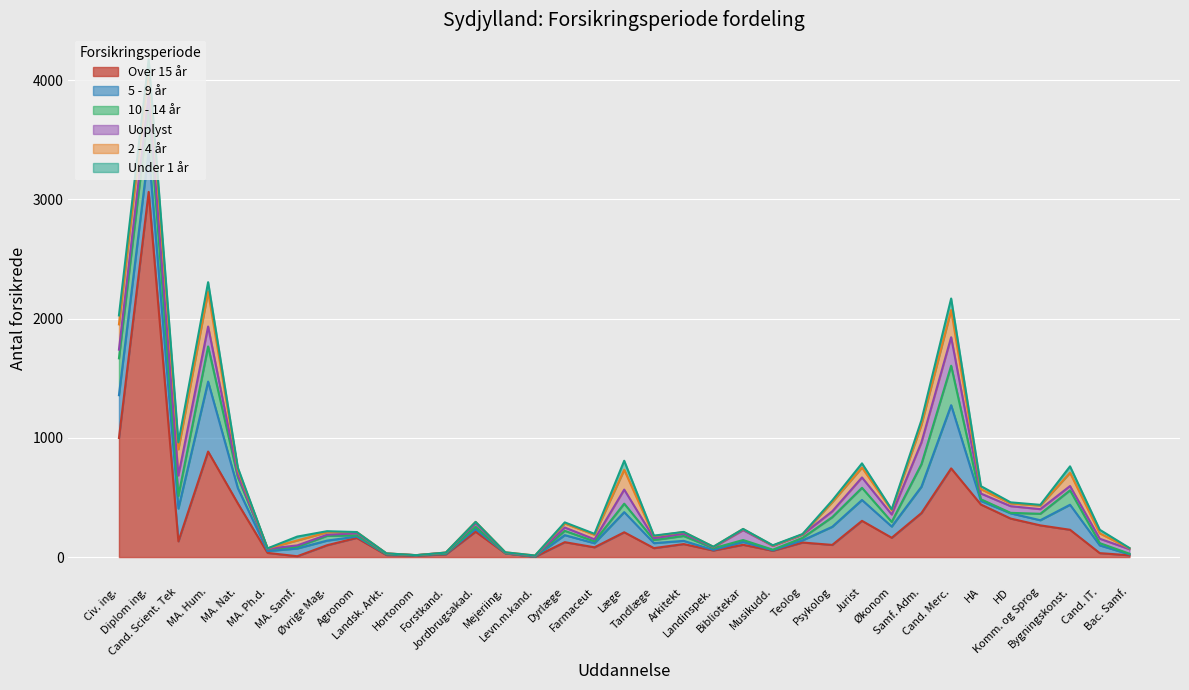

What are all the series names shown in the legend?

Over 15 år, 5 - 9 år, 10 - 14 år, Uoplyst, 2 - 4 år, Under 1 år